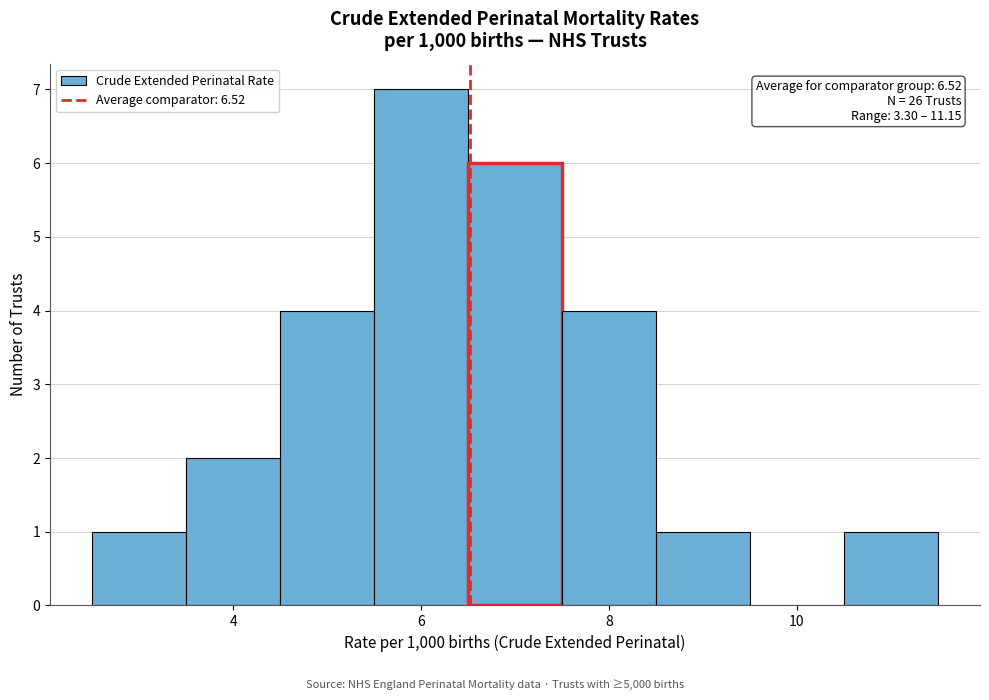

Over which range of the x-axis is the bar tallest?

5.5 to 6.5